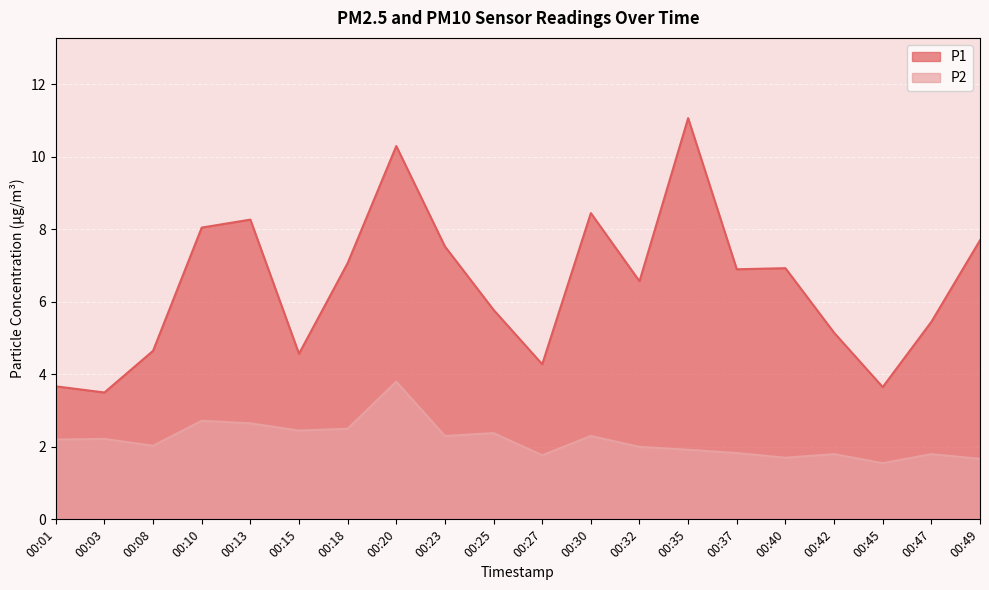

What is the maximum value for P2?

3.8